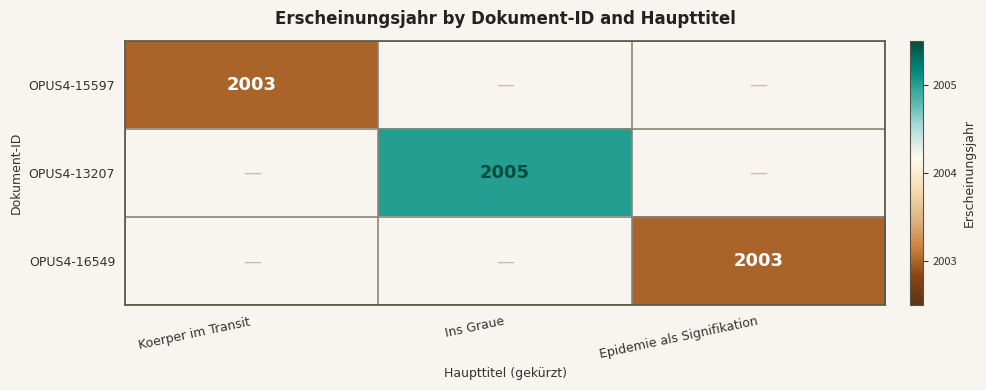

How many categories are shown in the chart?

3